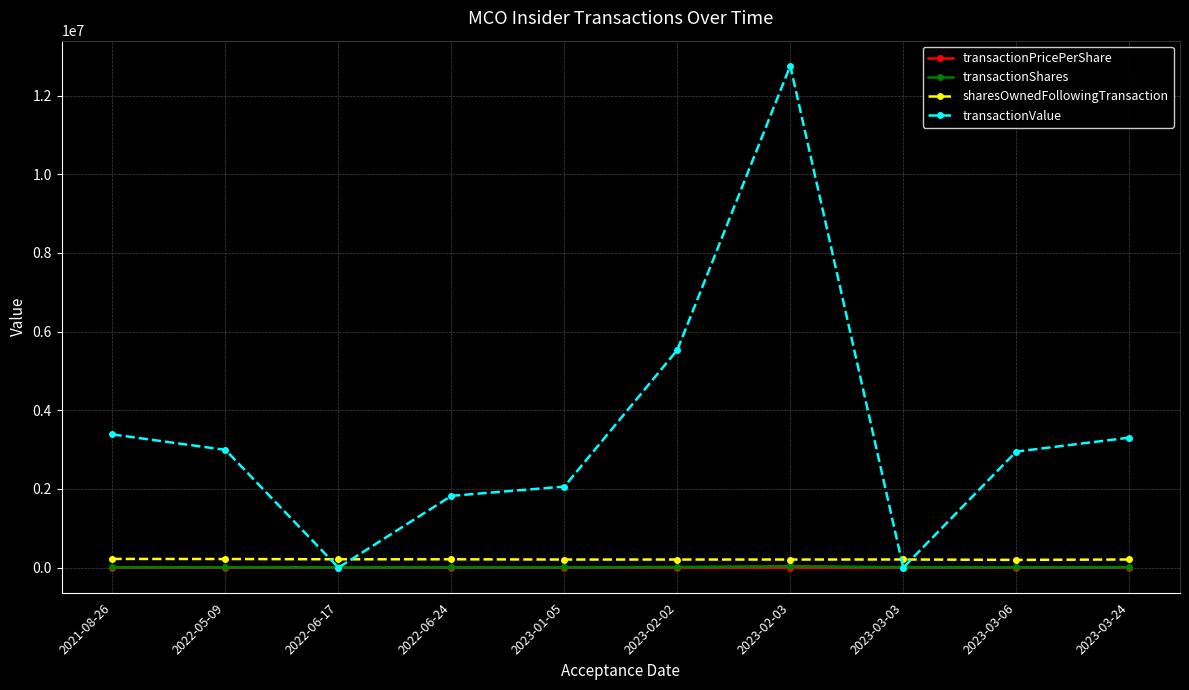

How many values in the transactionPricePerShare series are below 297?

5